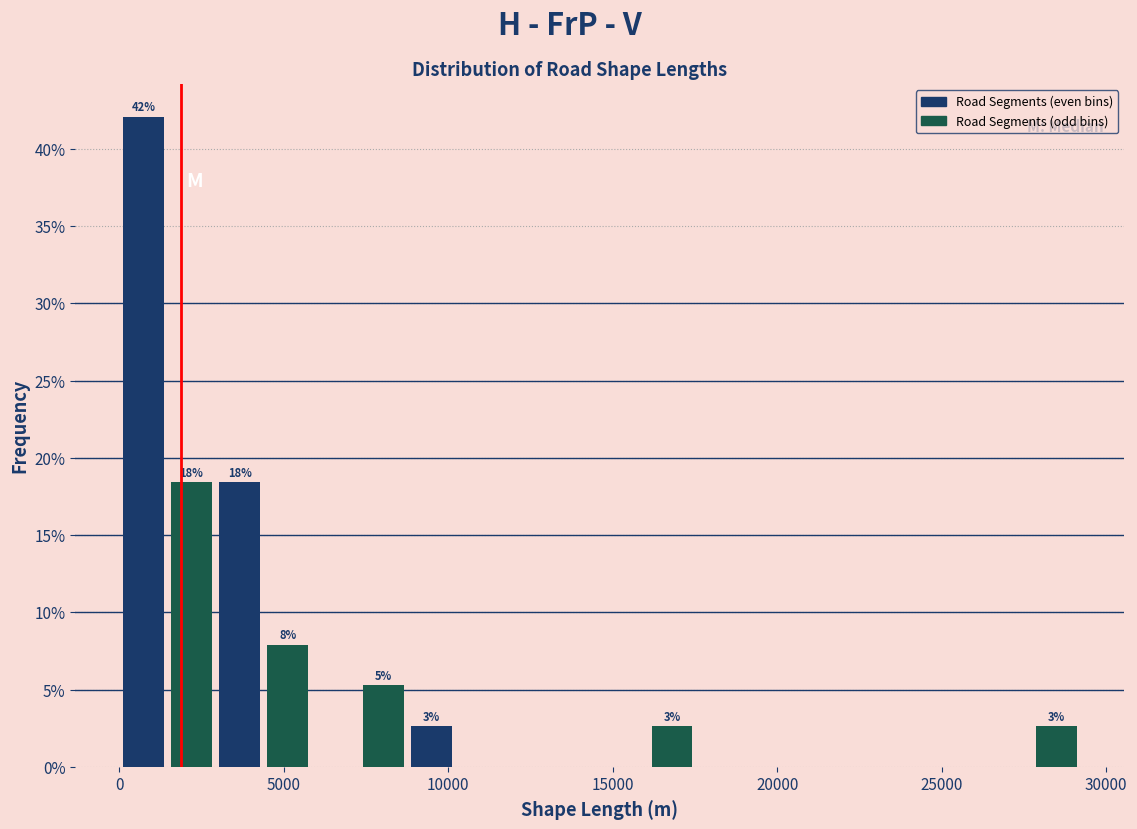

Around what value on the x-axis is the tallest bar? Give the approximate position of its centre, as read against the axis.

500